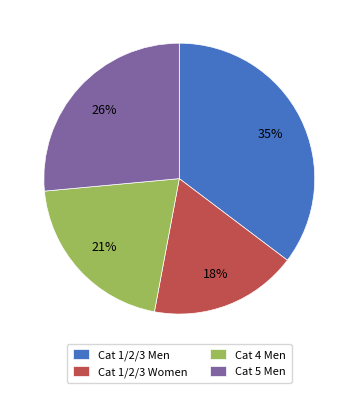

Which slice is the largest?

Cat 1/2/3 Men